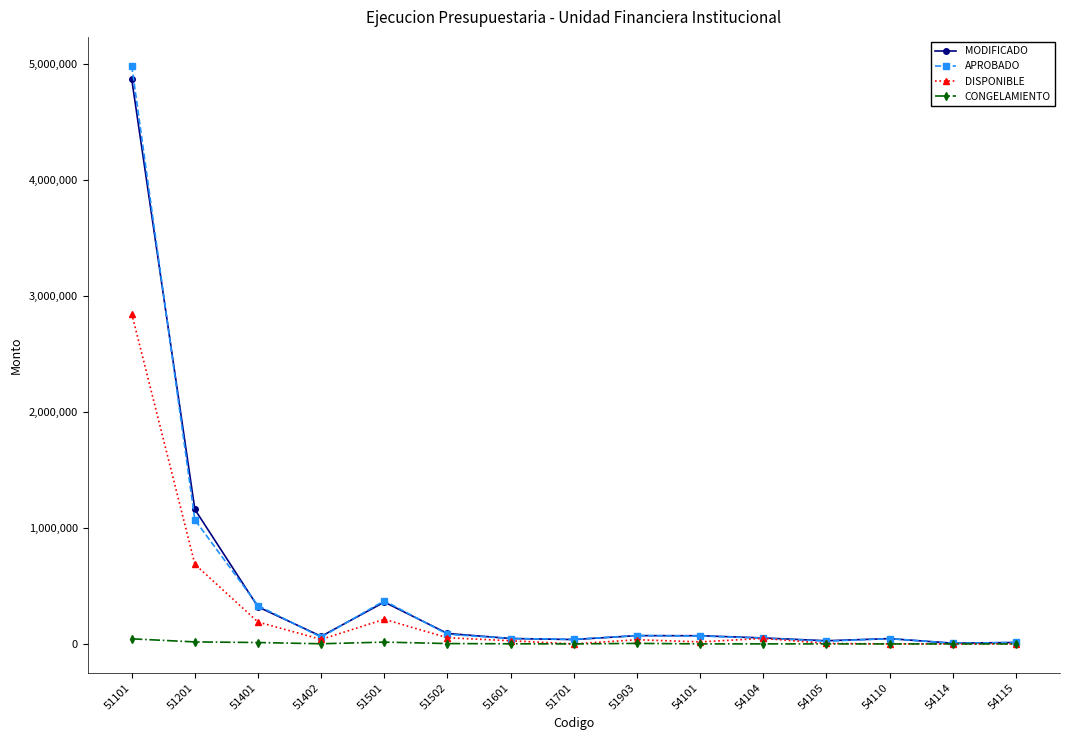

Is it true that APROBADO equals 46625.0 at 51601?

True